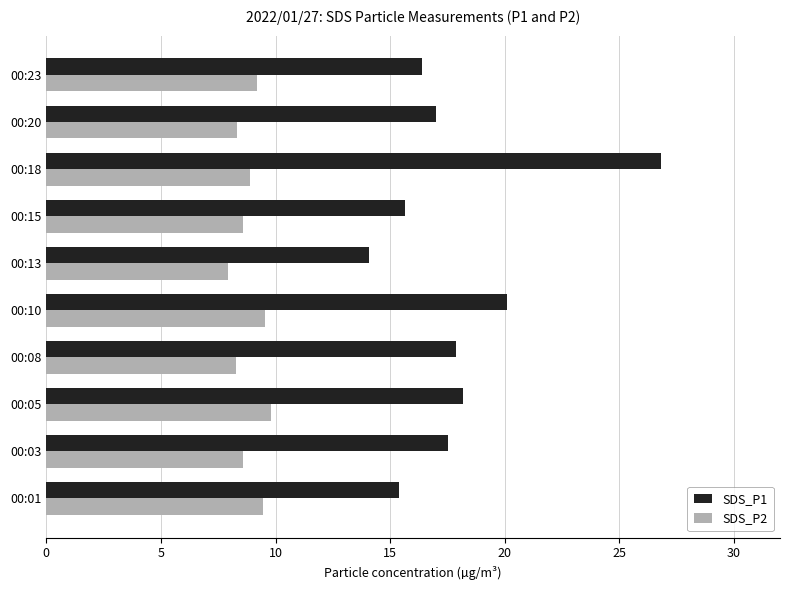

What is the highest value of the SDS_P2 series?

9.8